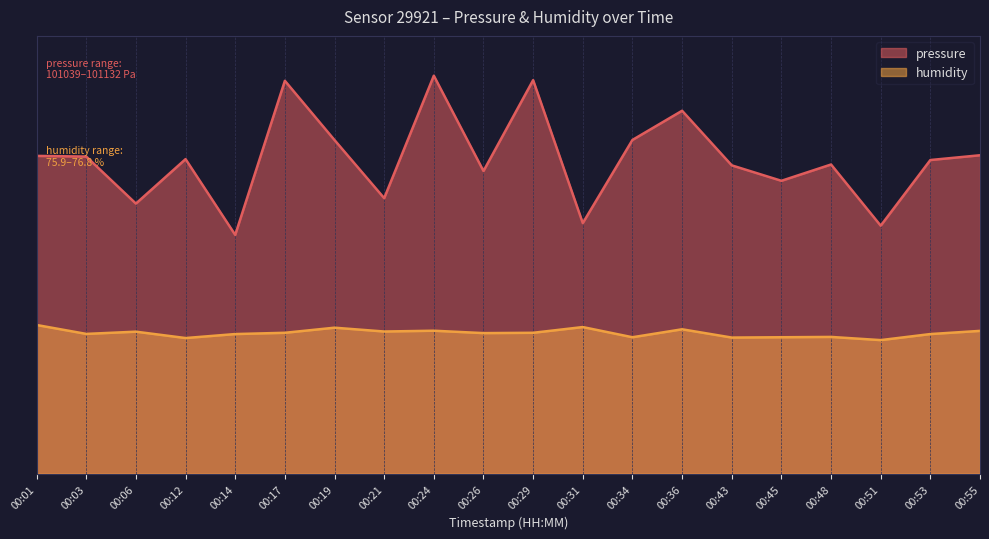

Rank the series by their average value, from lowest to highest.

humidity, pressure